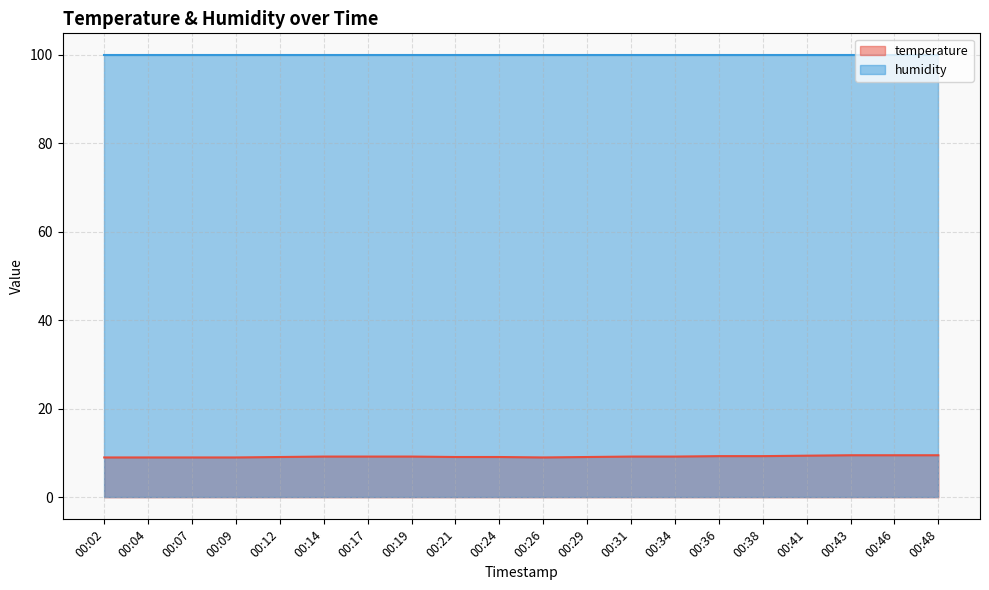

What is the ratio of the value at 00:43 to the value at 00:17?

1.0